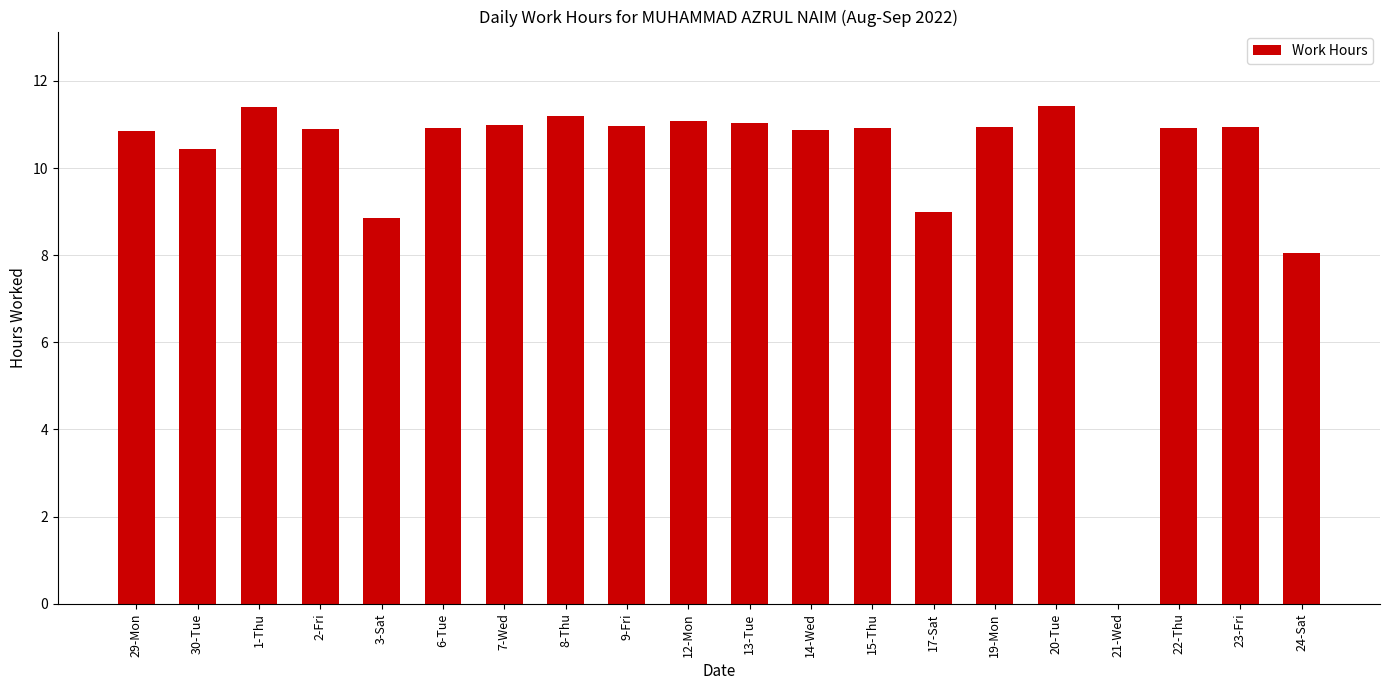

What is the greatest value displayed?

11.4